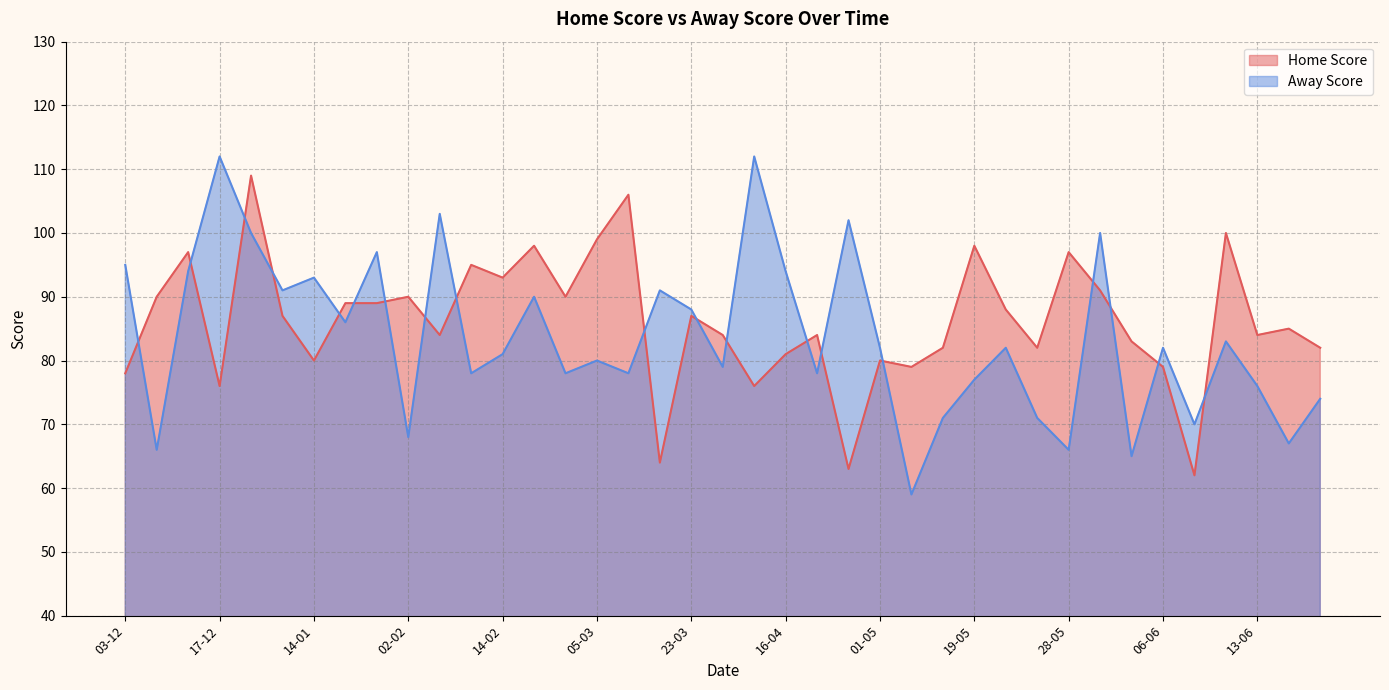

How many lines are shown in the chart?

2